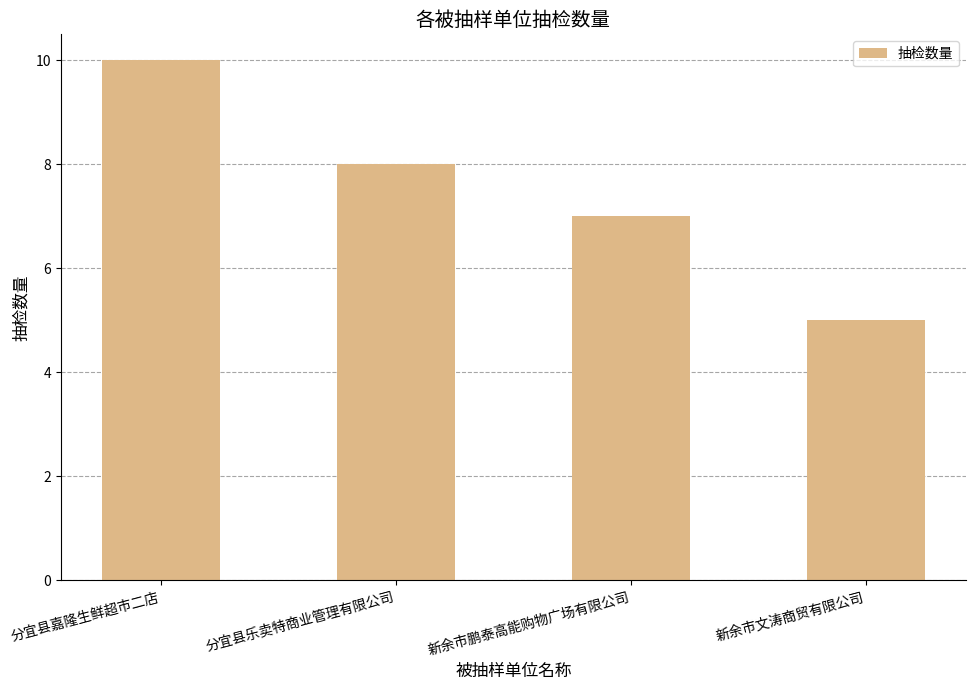

Count the number of categories in the chart.

4